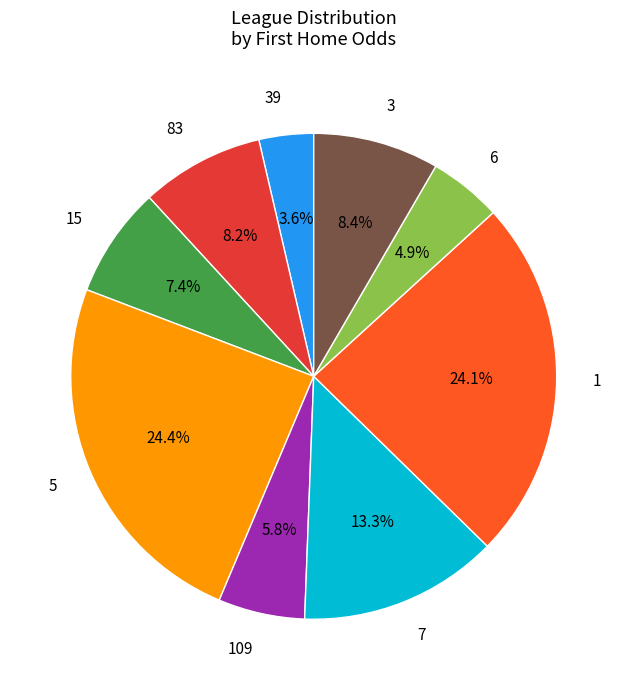

What percentage is the 109 slice, to the nearest percent?

6%